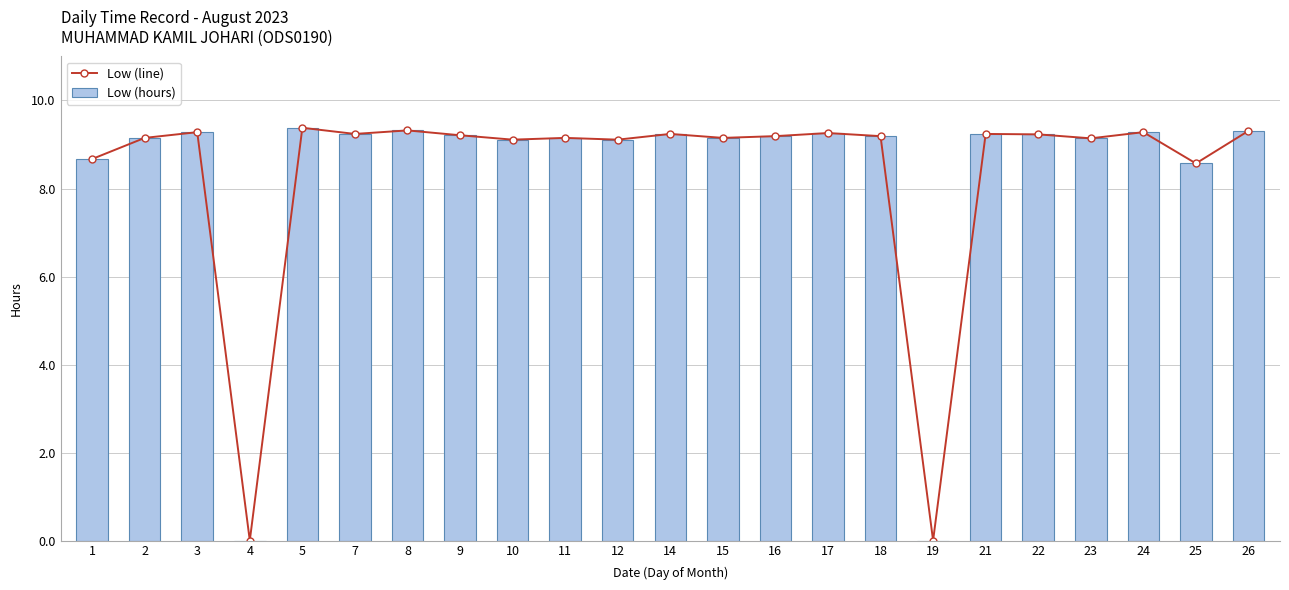

What is the total value across all series at 8?

18.6